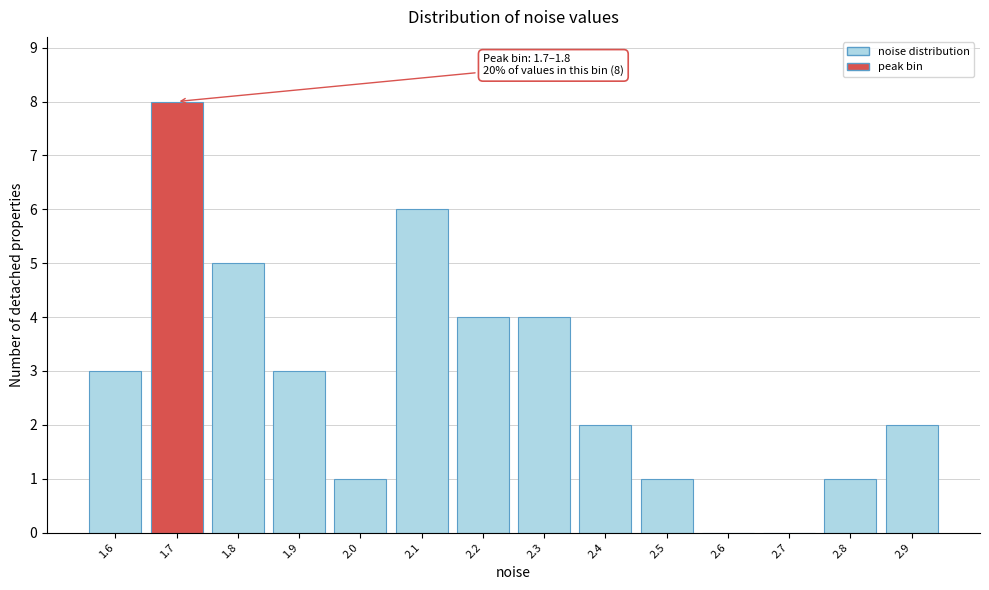

Reading left to right, extract all data points from this chart.

1.6=3	1.7=8	1.8=5	1.9=3	2.0=1	2.1=6	2.2=4	2.3=4	2.4=2	2.5=1	2.6=0	2.7=0	2.8=1	2.9=2